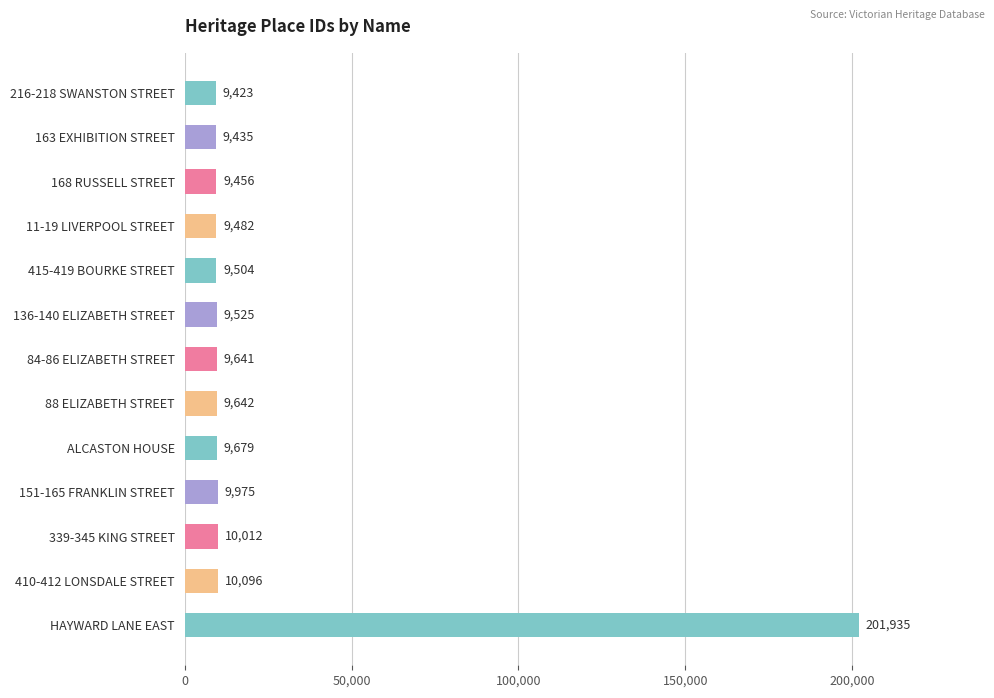

The chart shows a value of 9504 at 415-419 BOURKE STREET. True or false?

True